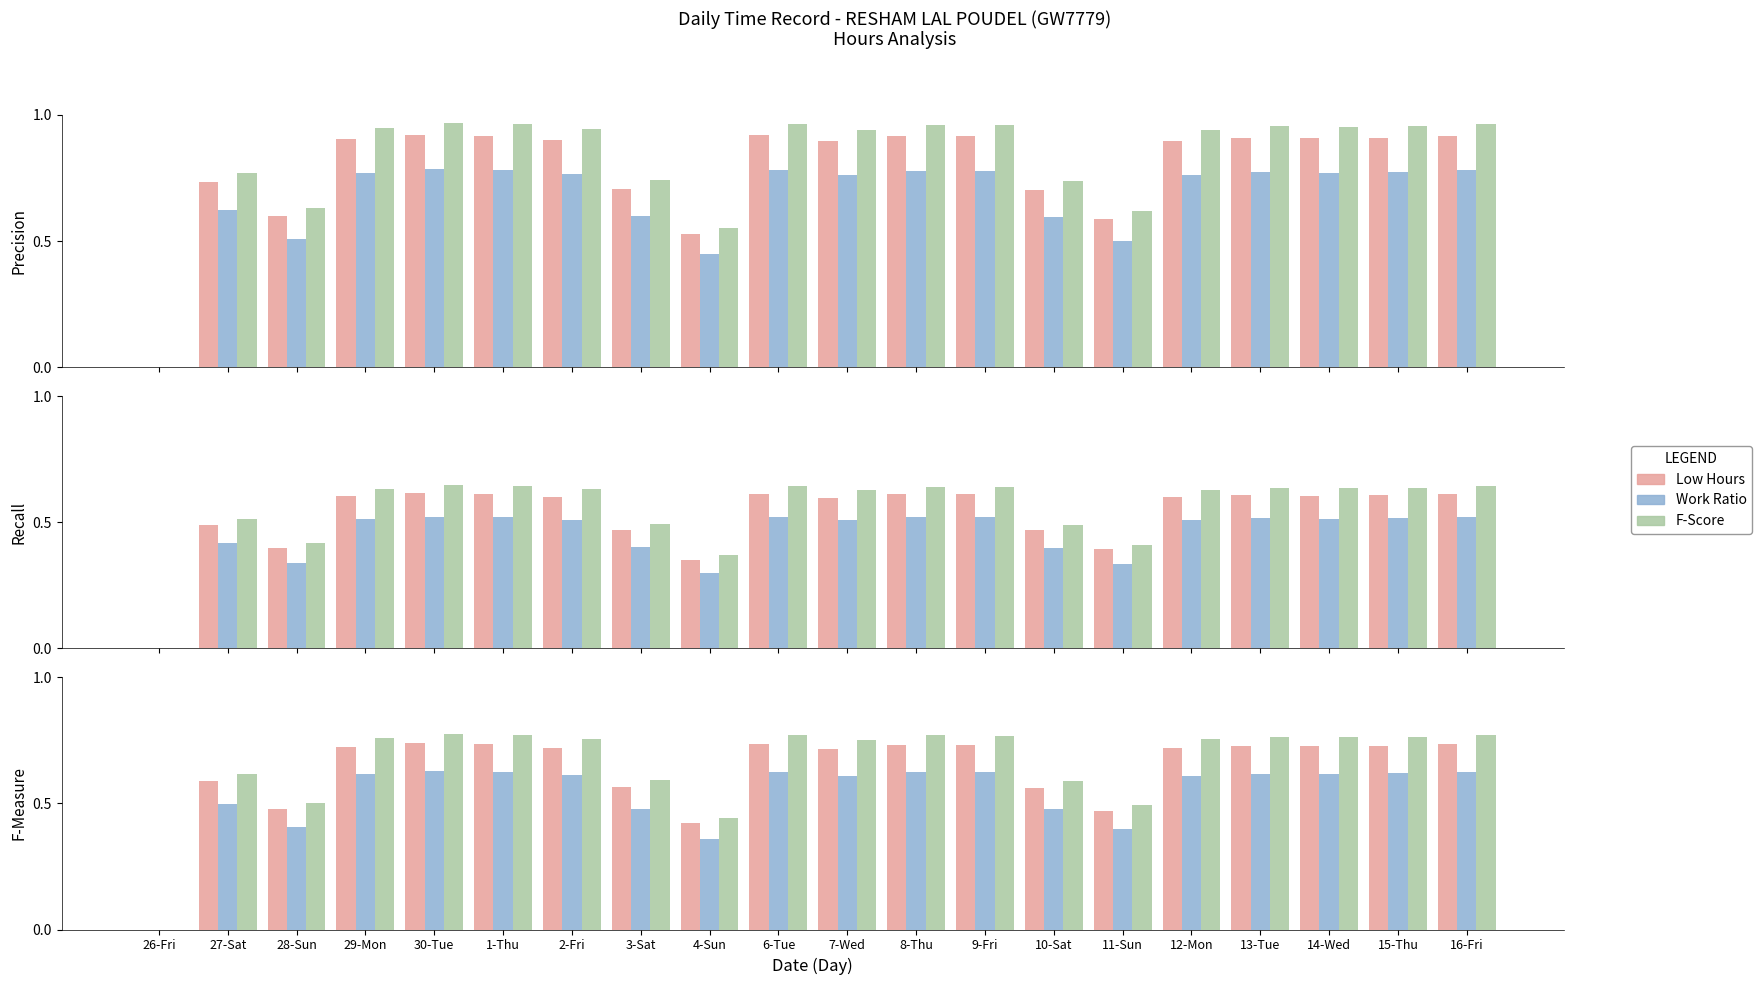

What is the label of the 9th bar from the left?

4-Sun